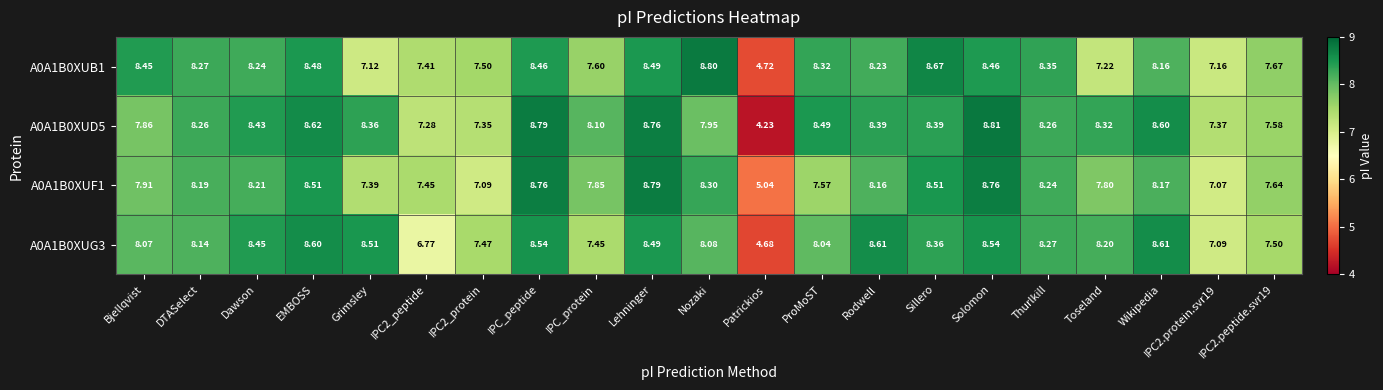

Which label corresponds to the largest value in the chart?

Solomon